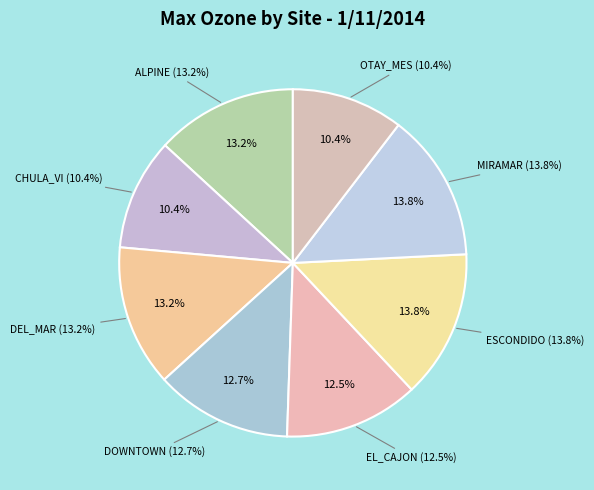

What percentage is NOT represented by DEL_MAR?

86.8%